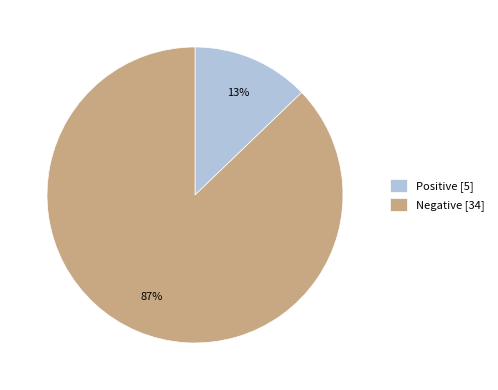

Is it true that Positive [5] is 5% of the pie?

False